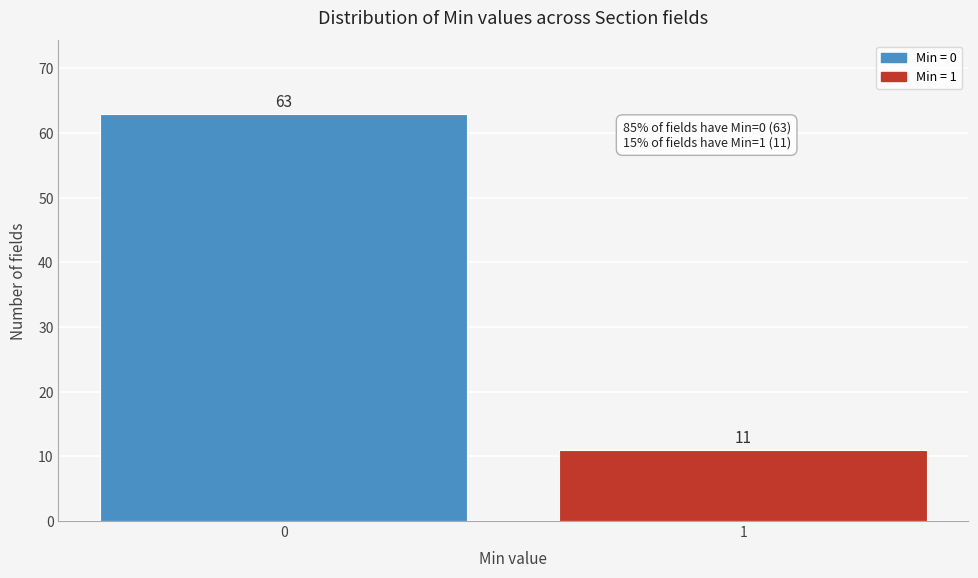

Reading left to right, what are all the values shown in this chart?

63	11